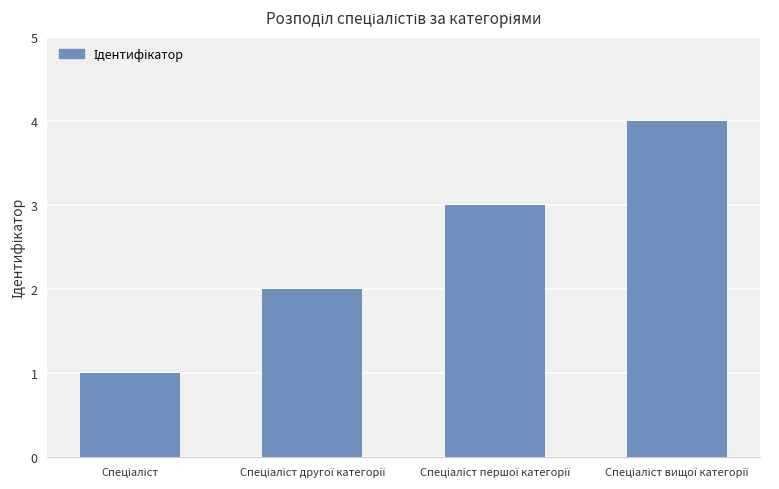

What is the maximum value shown in the chart?

4